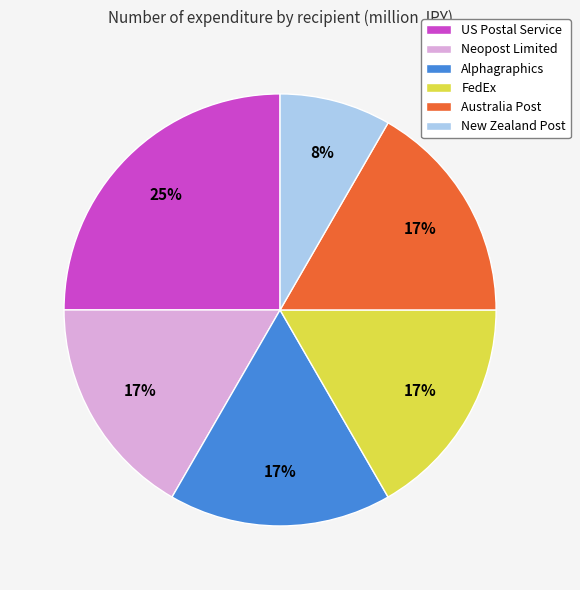

How many slices are in this pie chart?

6